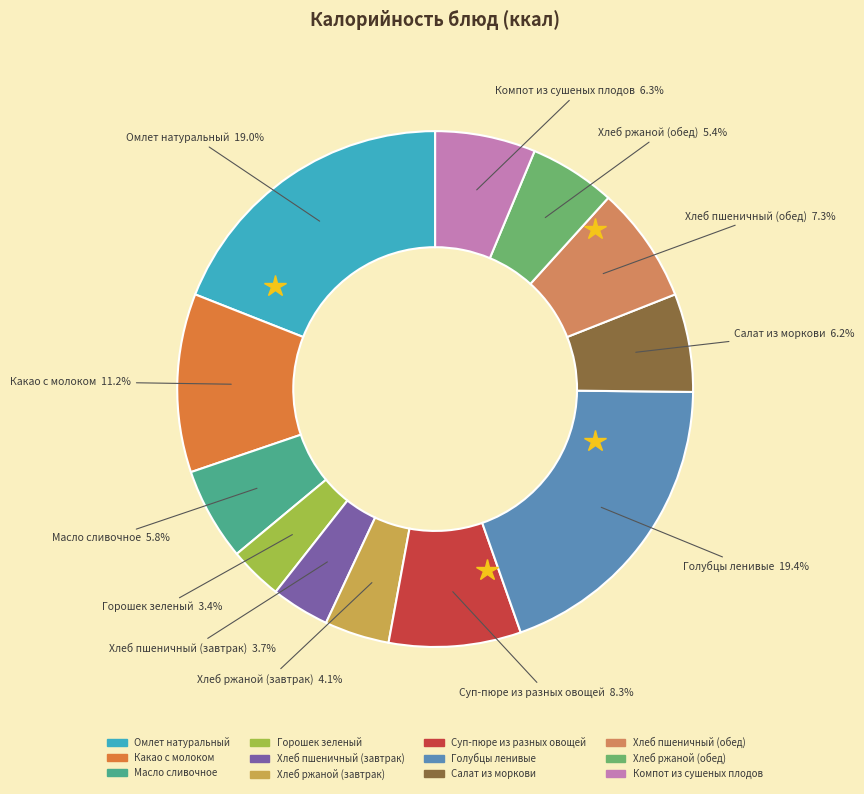

Combined, what portion of the pie is Хлеб пшеничный (обед) and Какао с молоком?

18.5%